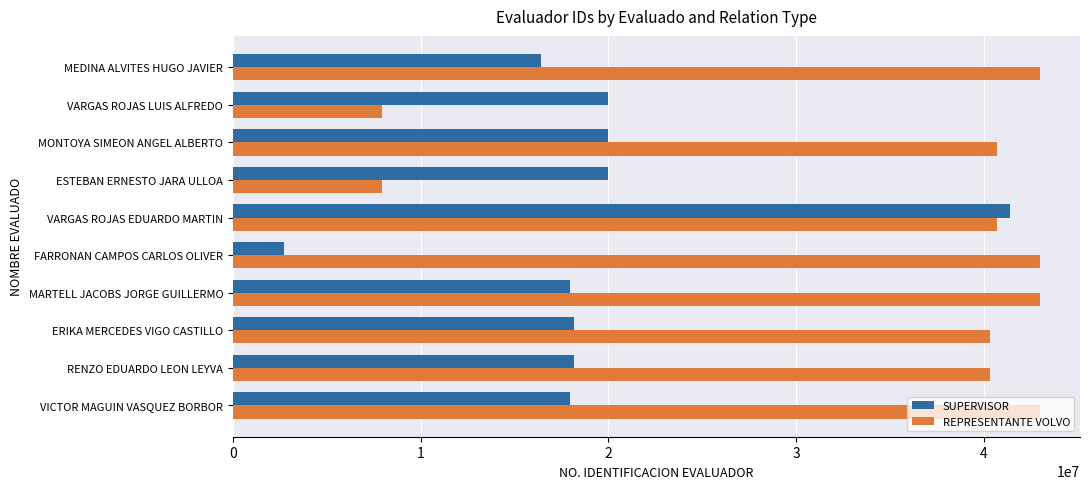

What is the highest value of the SUPERVISOR series?

41397911